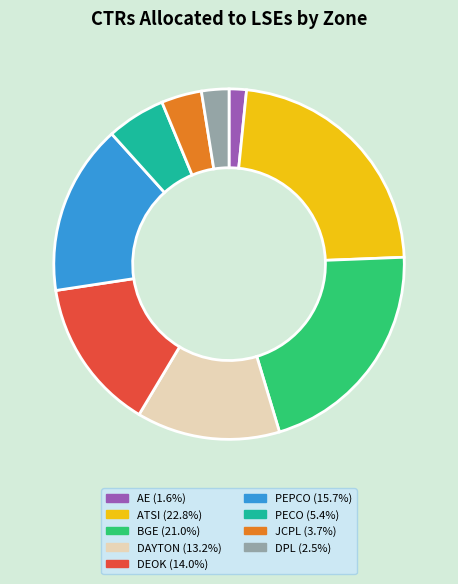

Is DAYTON the majority of the pie?

No